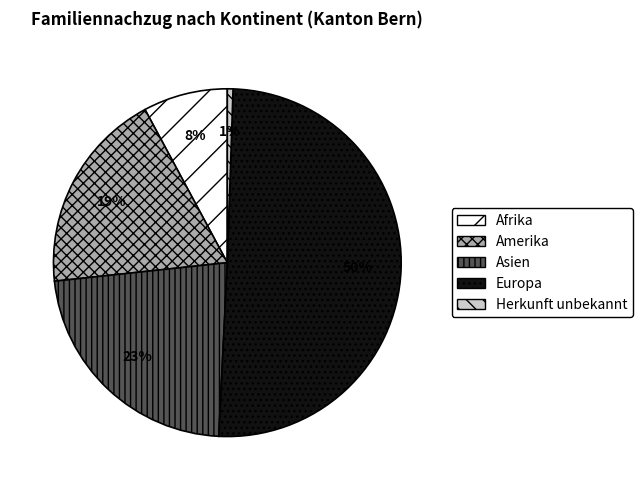

To the nearest percent, what portion does Europa represent?

50%